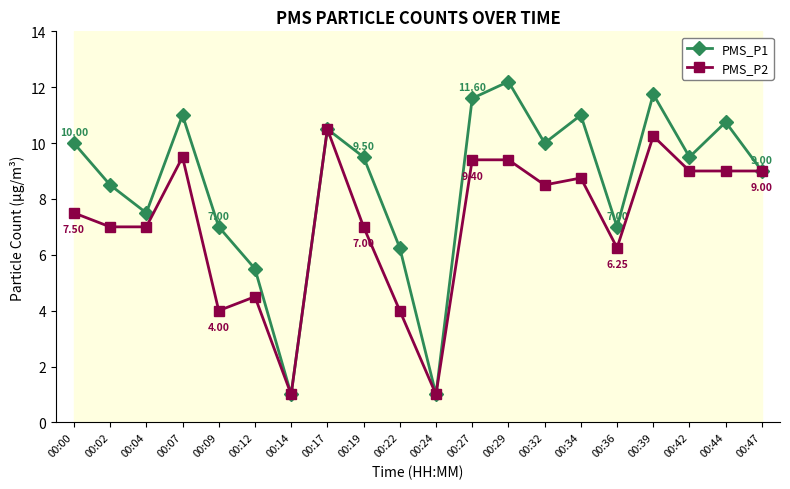

Read the PMS_P1 value at 00:07.

11.0